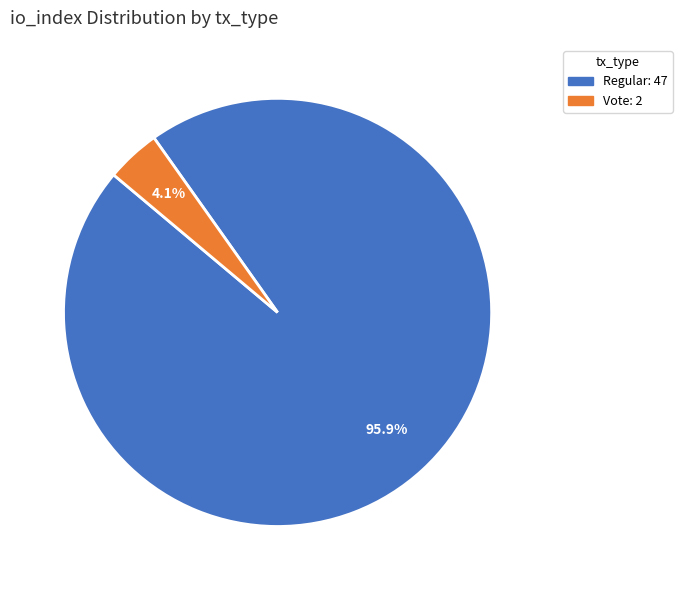

Does any single category account for the majority?

Yes